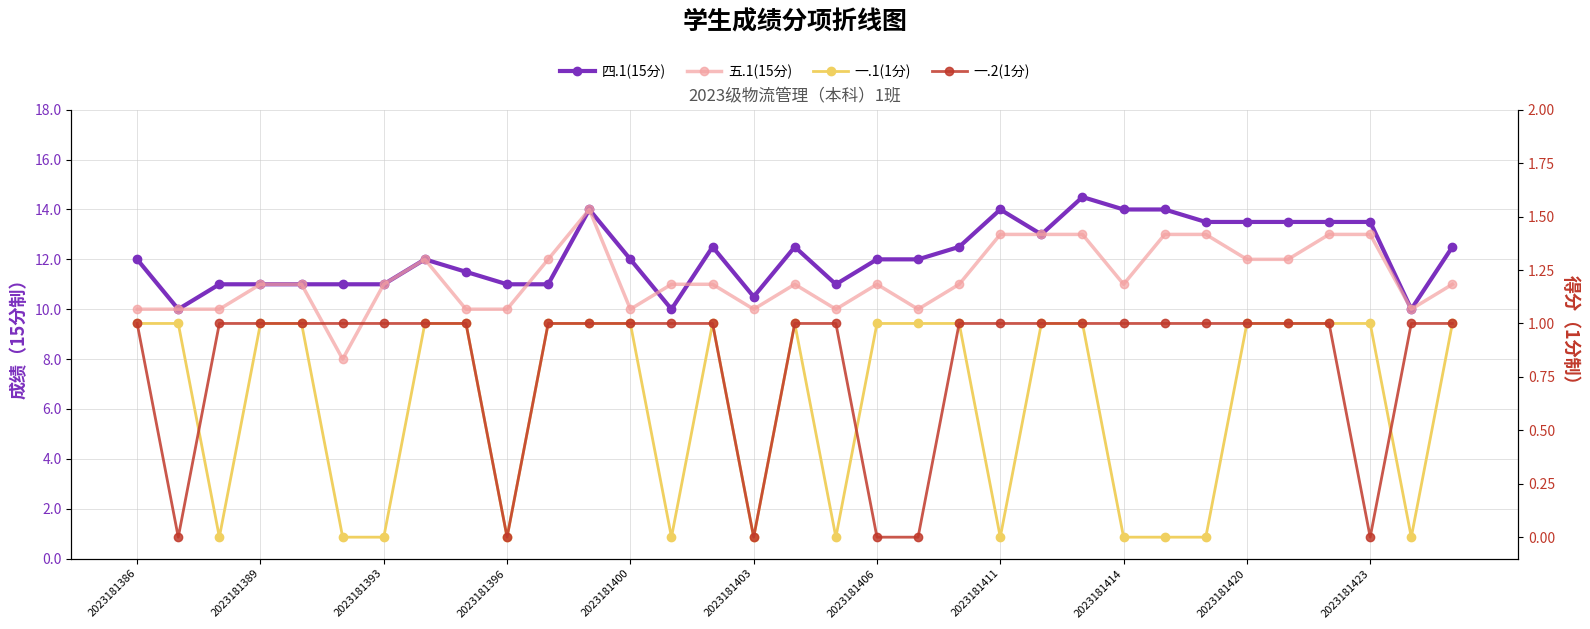

What is the lowest value of the 五.1(15分) series?

8.0